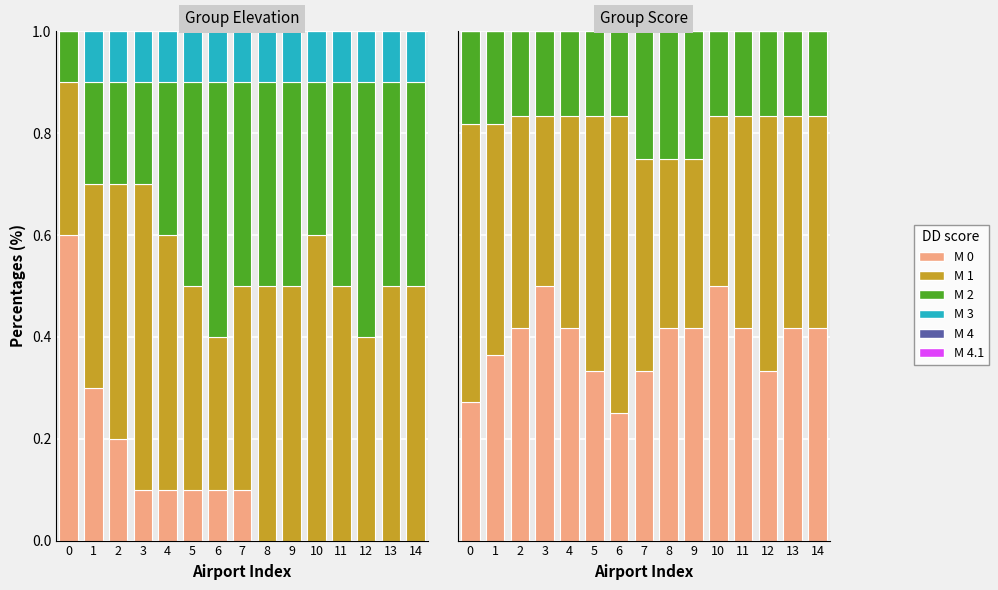

Reading right to left, extract all data points from this chart.

M 0: 0.4	0.4	0.3	0.4	0.5	0.4	0.4	0.3	0.2	0.3	0.4	0.5	0.4	0.4	0.3
M 1: 0.4	0.4	0.5	0.4	0.3	0.3	0.3	0.4	0.6	0.5	0.4	0.3	0.4	0.5	0.5
M 2: 0.2	0.2	0.2	0.2	0.2	0.2	0.2	0.2	0.2	0.2	0.2	0.2	0.2	0.2	0.2
M 3: 0.0	0.0	0.0	0.0	0.0	0.0	0.0	0.0	0.0	0.0	0.0	0.0	0.0	0.0	0.0
M 4: 0.0	0.0	0.0	0.0	0.0	0.0	0.0	0.0	0.0	0.0	0.0	0.0	0.0	0.0	0.0
M 4.1: 0.0	0.0	0.0	0.0	0.0	0.0	0.0	0.0	0.0	0.0	0.0	0.0	0.0	0.0	0.0